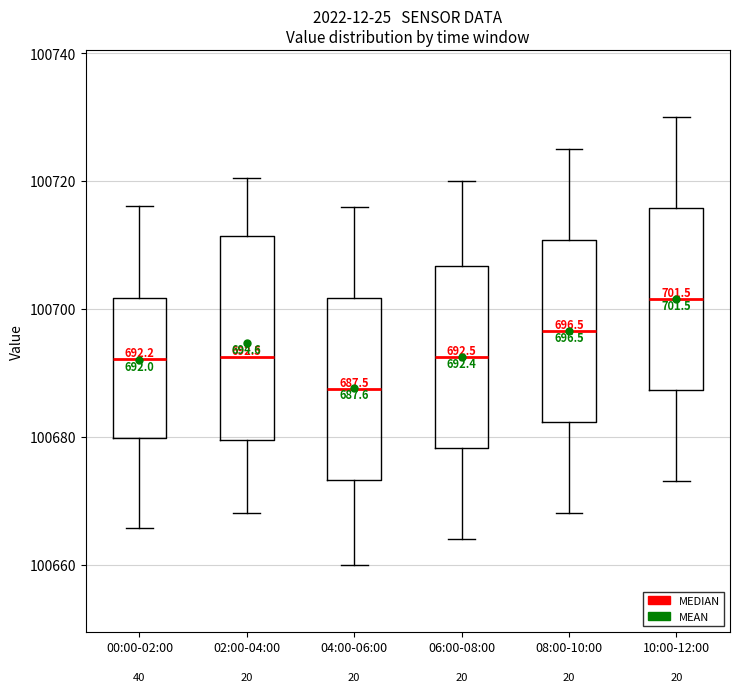

Which box's median line is the highest?

10:00-12:00